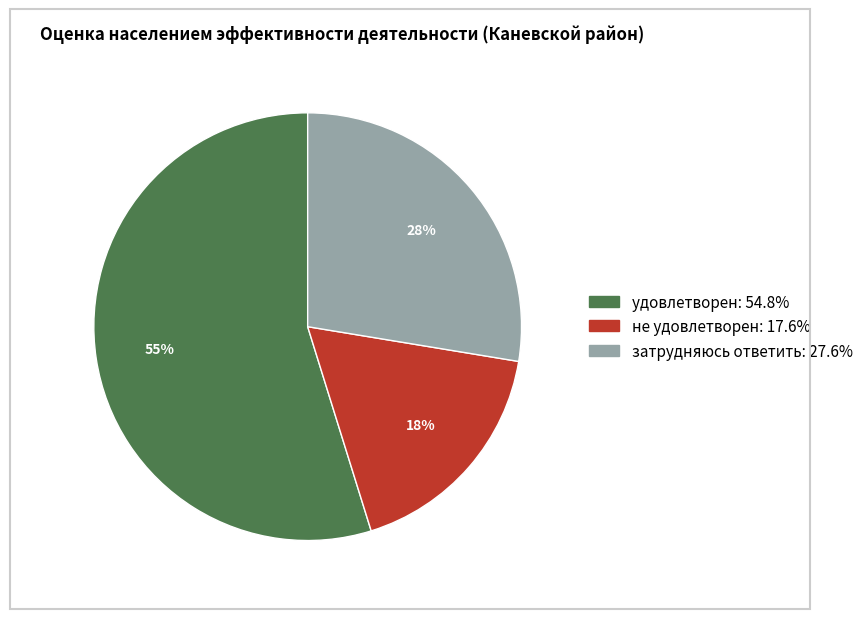

Which category has the smallest portion of the pie?

не удовлетворен